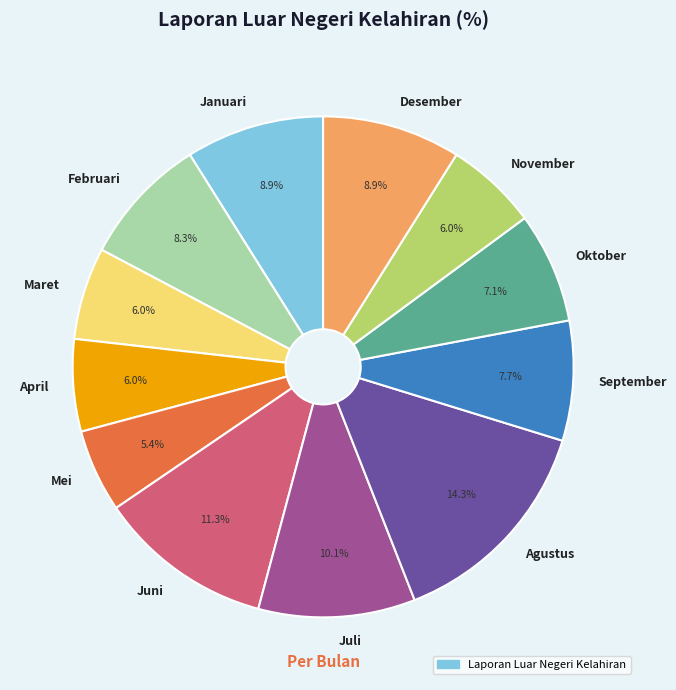

How many segments does this pie chart have?

12